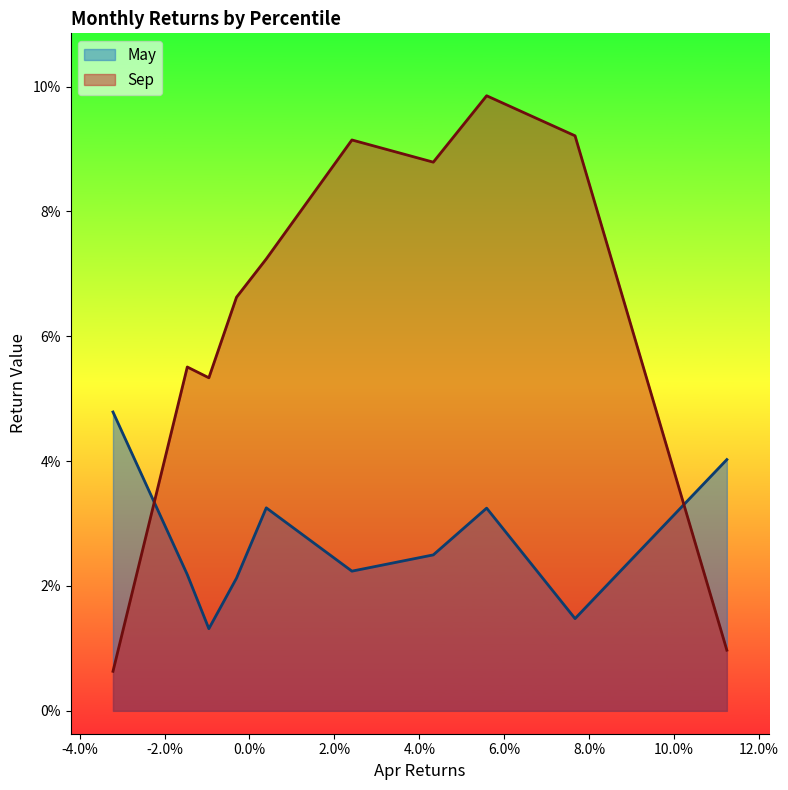

In May, how many points are lower than both neighbors (excluding endpoints)?

3